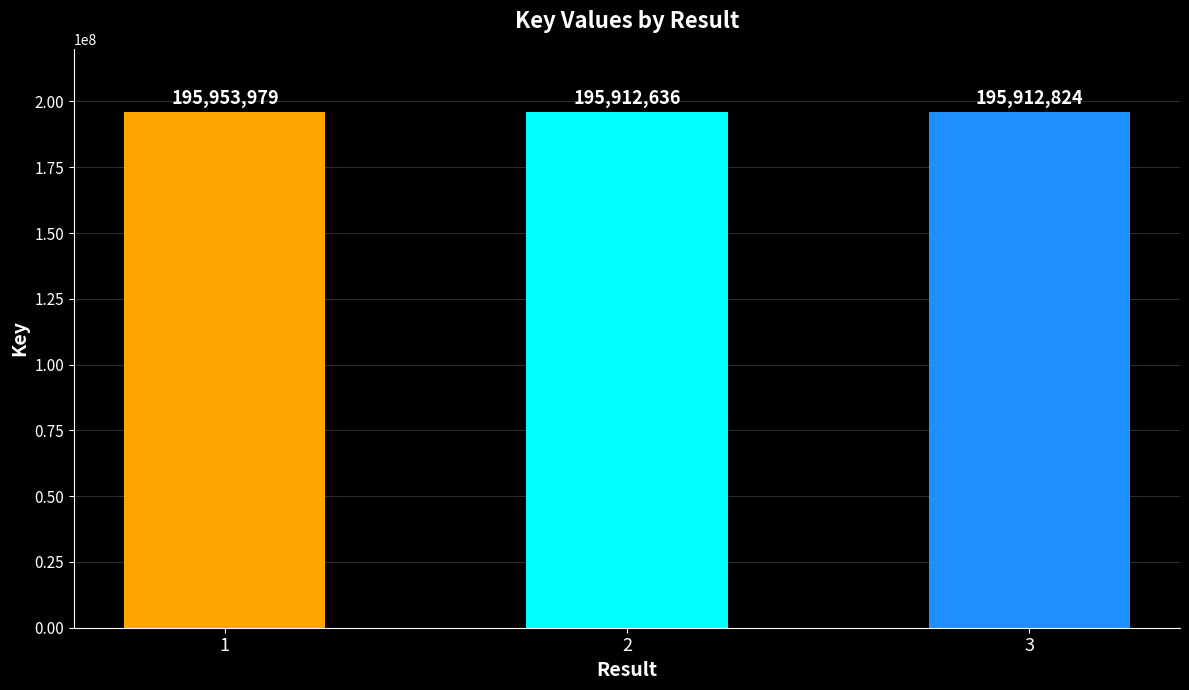

List the labels in order of value, largest first.

1, 3, 2